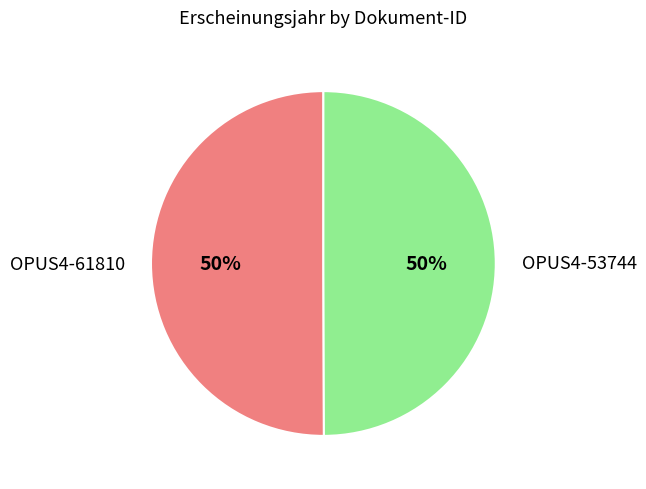

How many slices are in this pie chart?

2